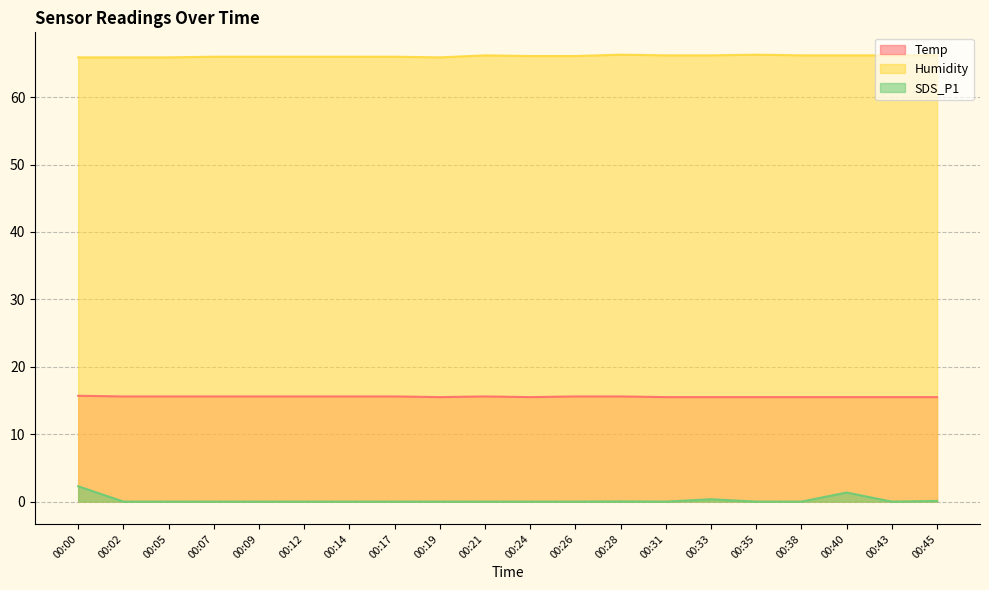

Rank the series by their average value, from highest to lowest.

Humidity, Temp, SDS_P1